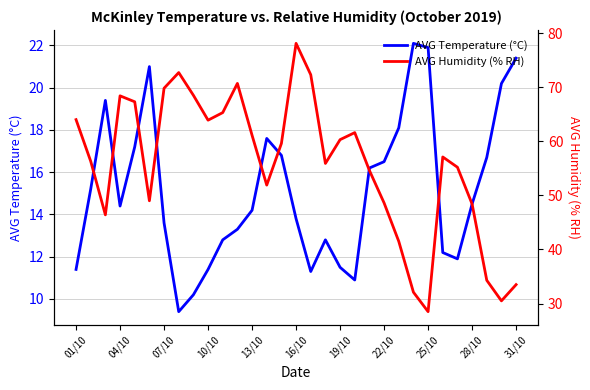

In AVG Temperature (°C), how many points are higher than both neighbors (excluding endpoints)?

5